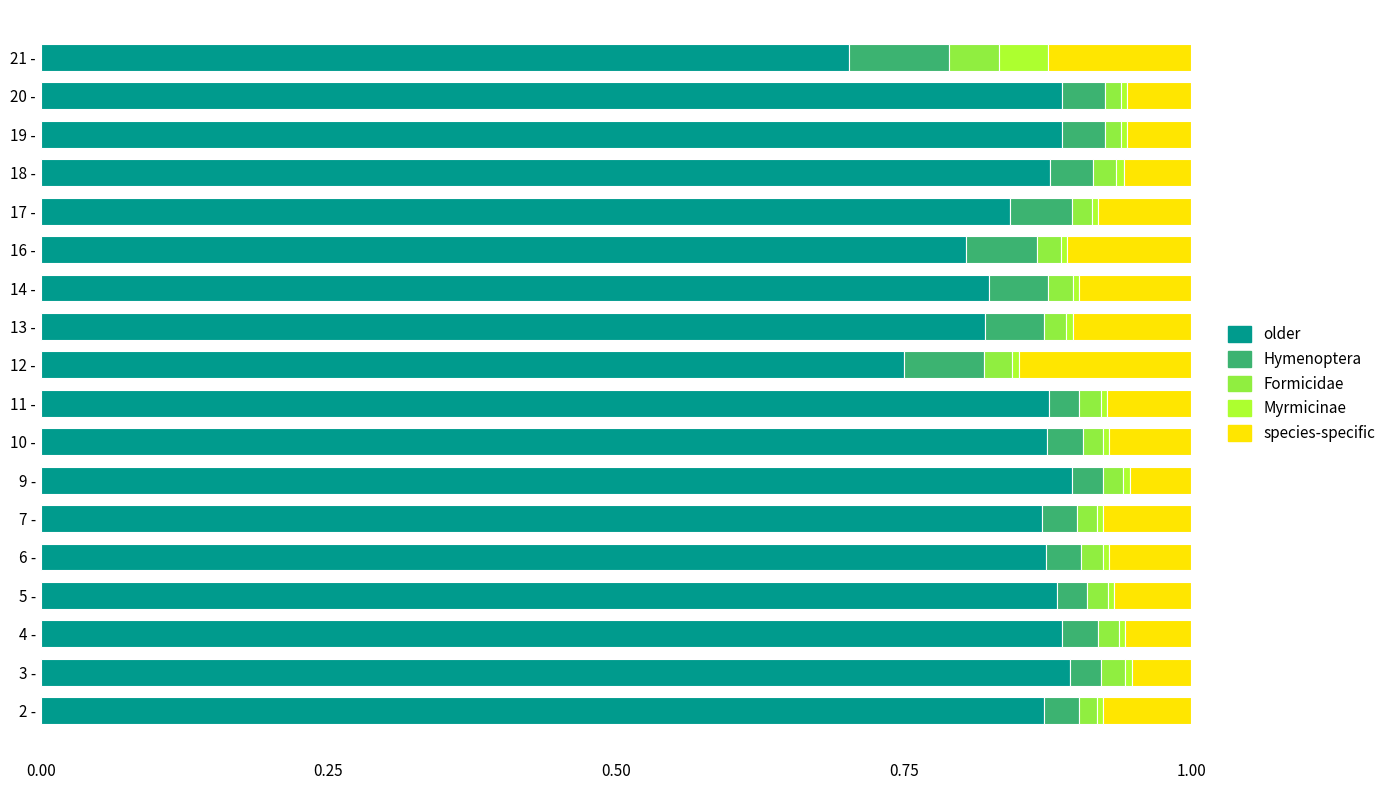

Where is older nearest to the value 0?

21 -